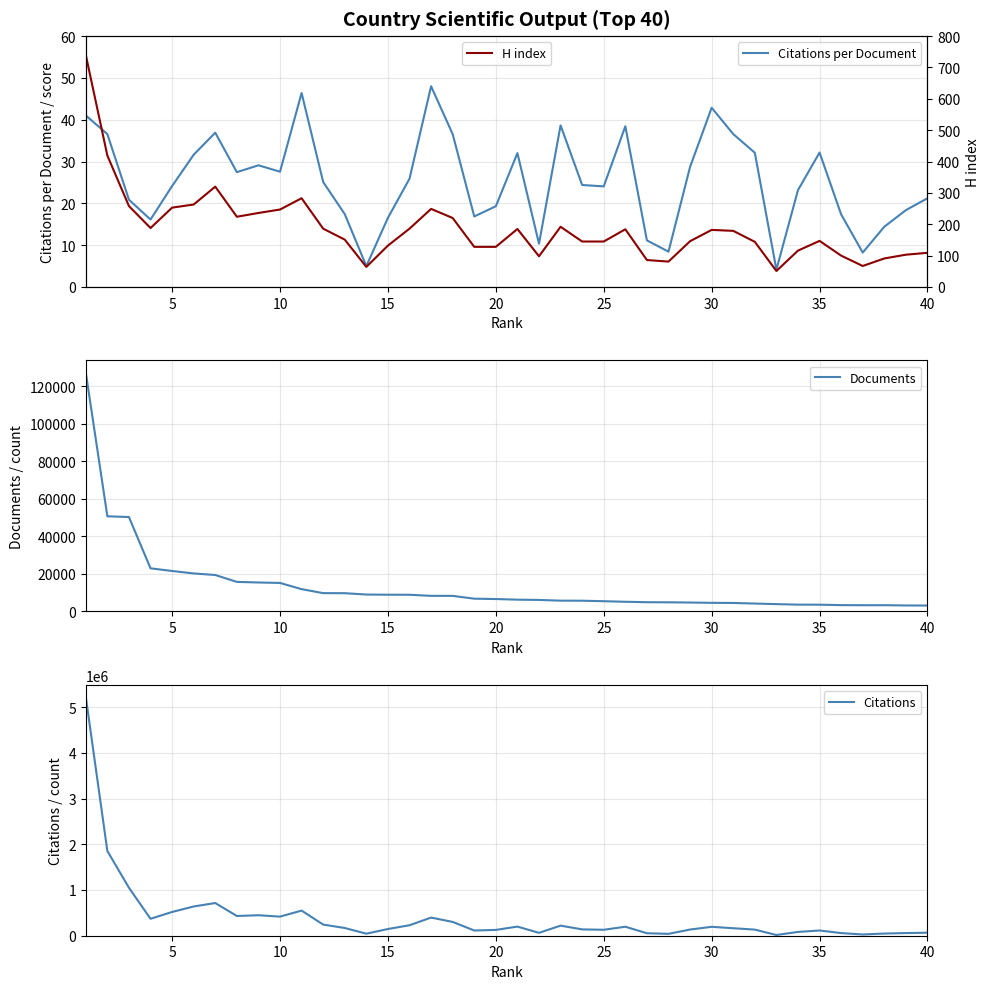

True or false: Citations per Document has more than 0 interior local peaks.

True